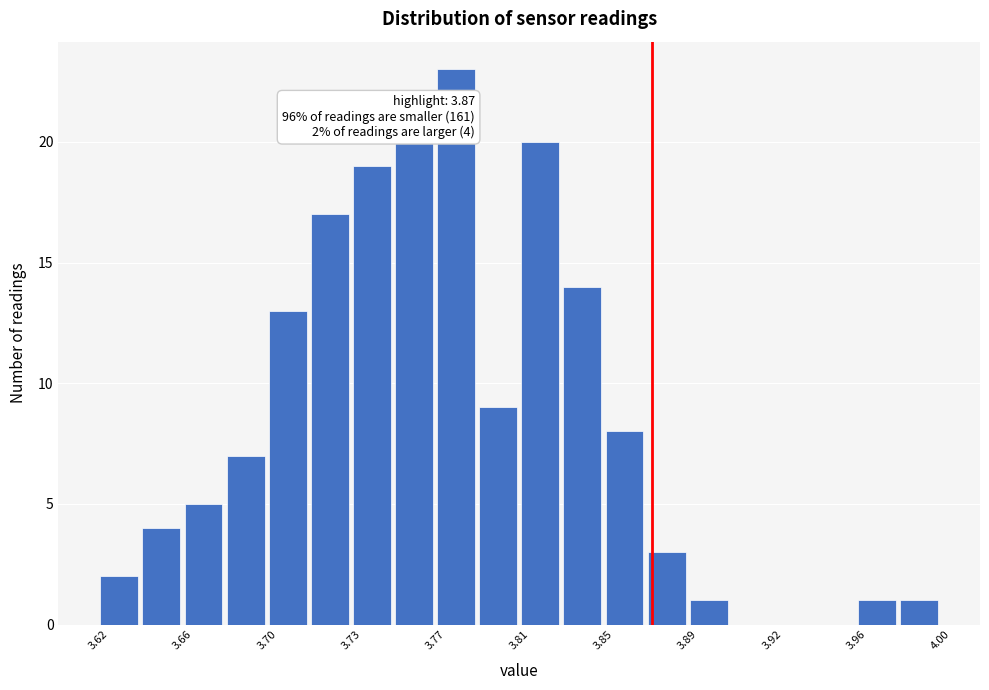

Read against the x-axis, roughly where is the centre of the tallest bar?

3.780